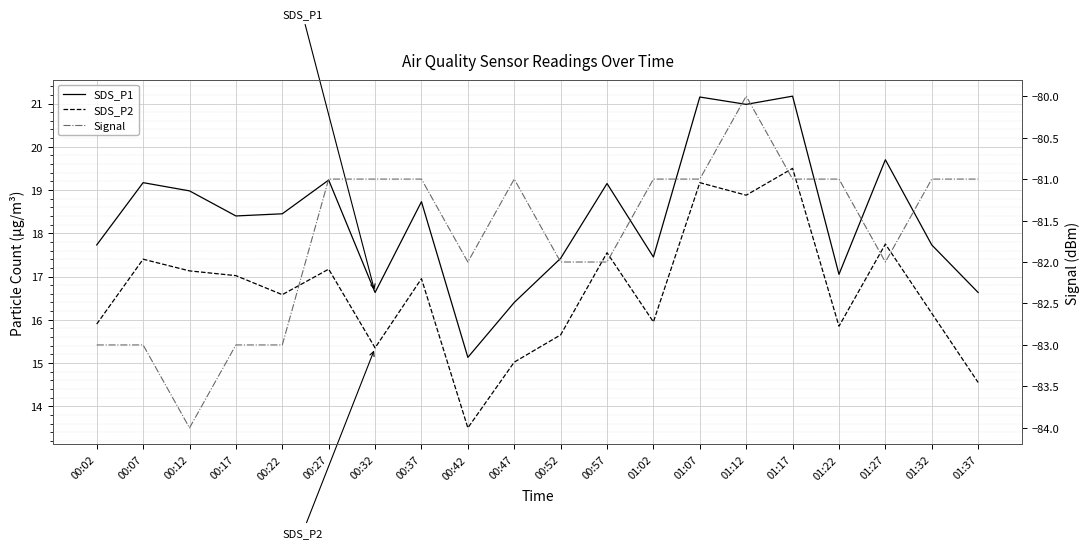

What is the value of the SDS_P2 point at the 10th from the left?

15.0